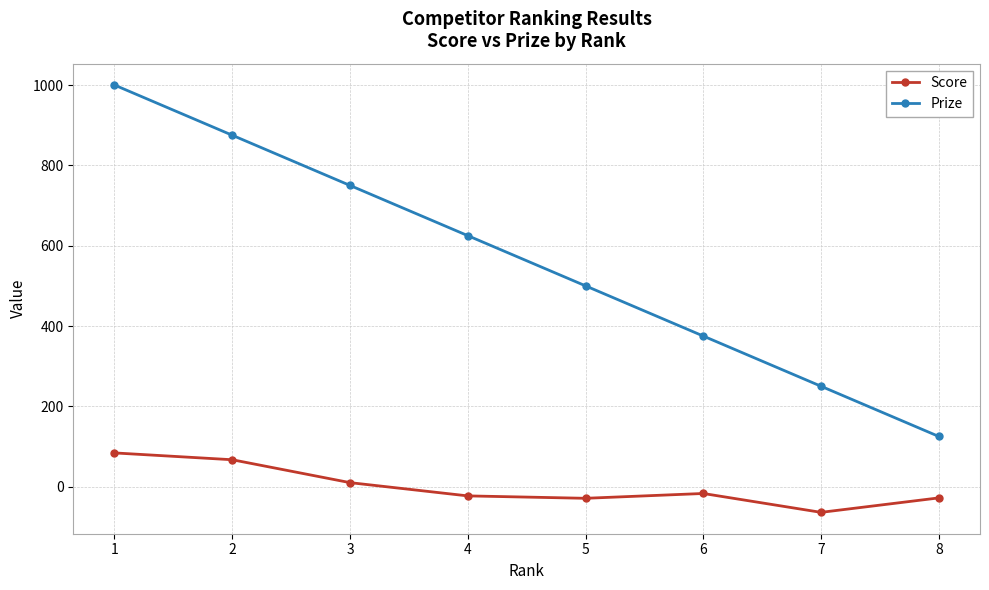

In Score, how many points are higher than both neighbors (excluding endpoints)?

1